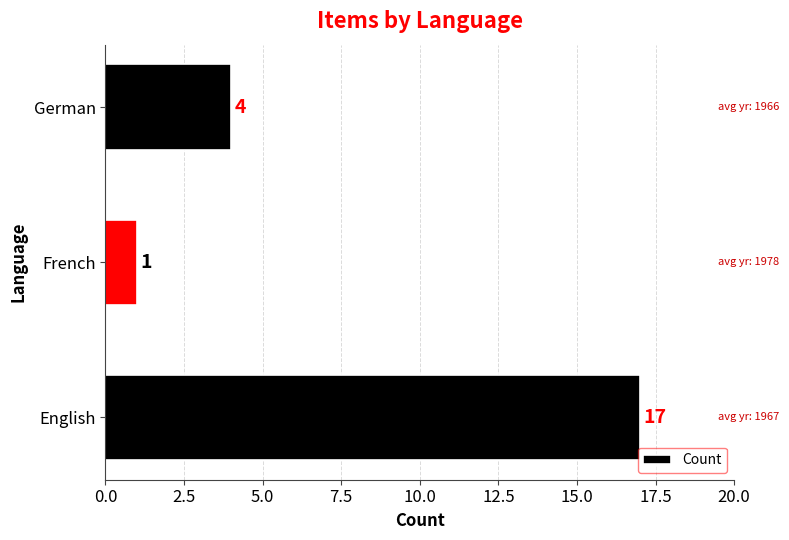

The value at English is 17. True or false?

True